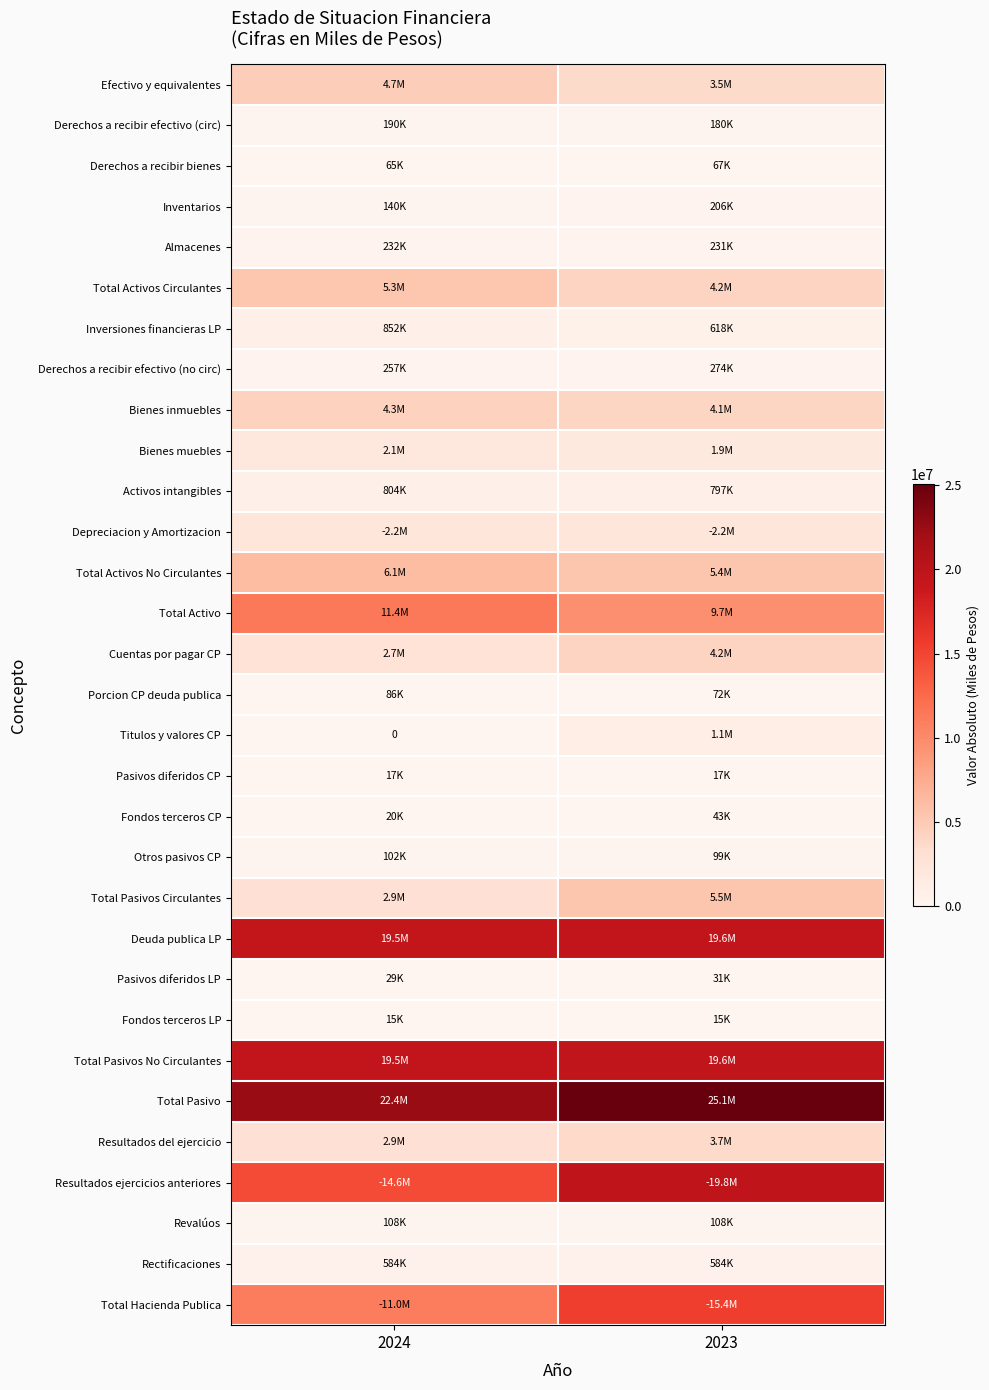

At which category does the chart reach its minimum across all series?

2024